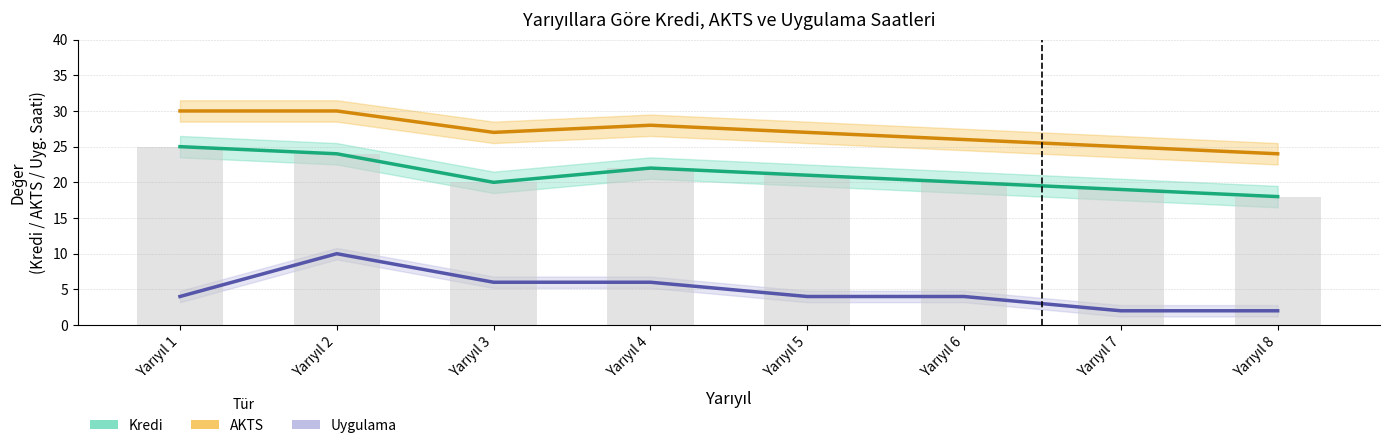

What is the difference between the Kredi values at Yarıyıl 1 and Yarıyıl 3?

5